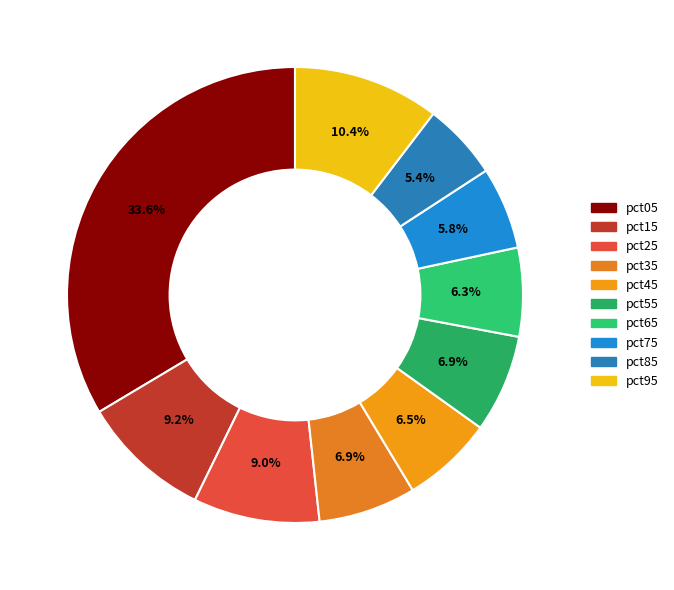

To the nearest percent, what is the difference between the pct65 and pct95 slice percentages?

4%